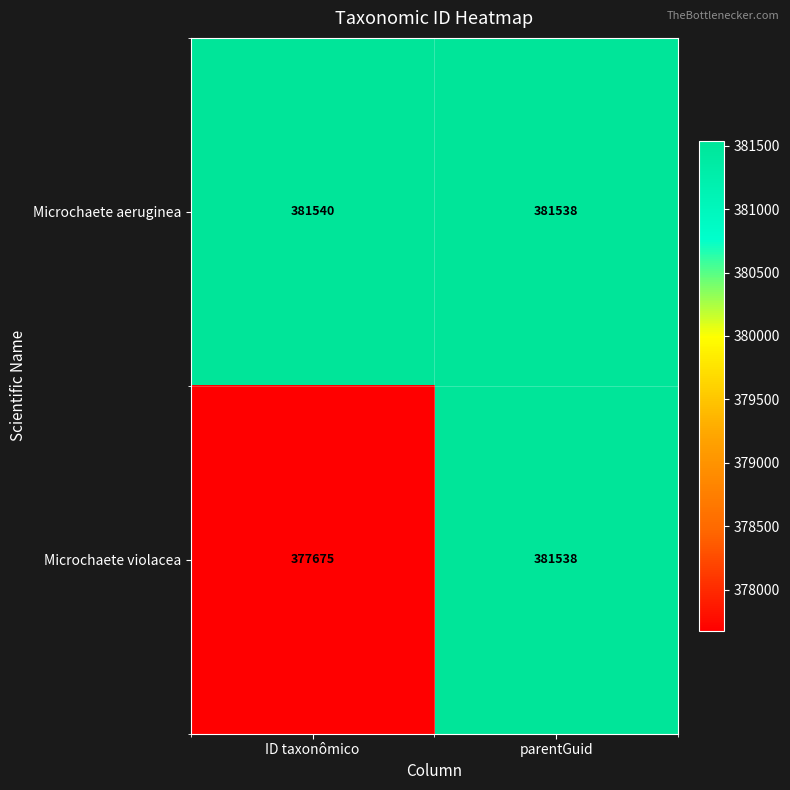

Count the number of data series in this chart.

2